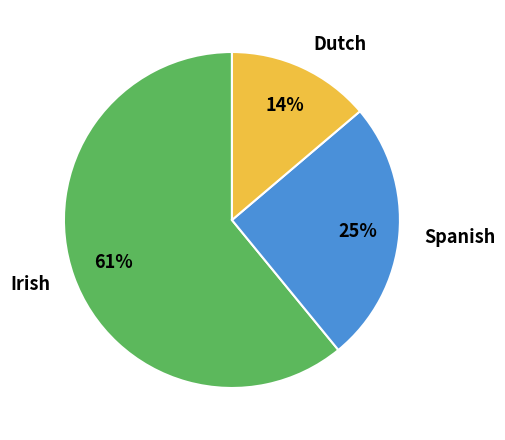

Rank the categories by value from lowest to highest.

Dutch, Spanish, Irish